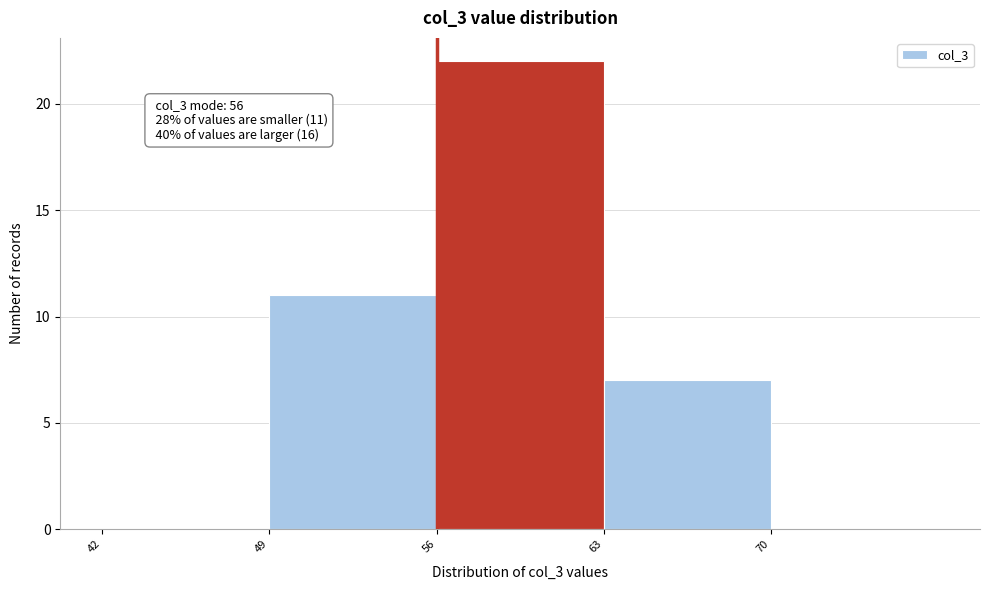

Over which range of the x-axis is the bar tallest?

56 to 63